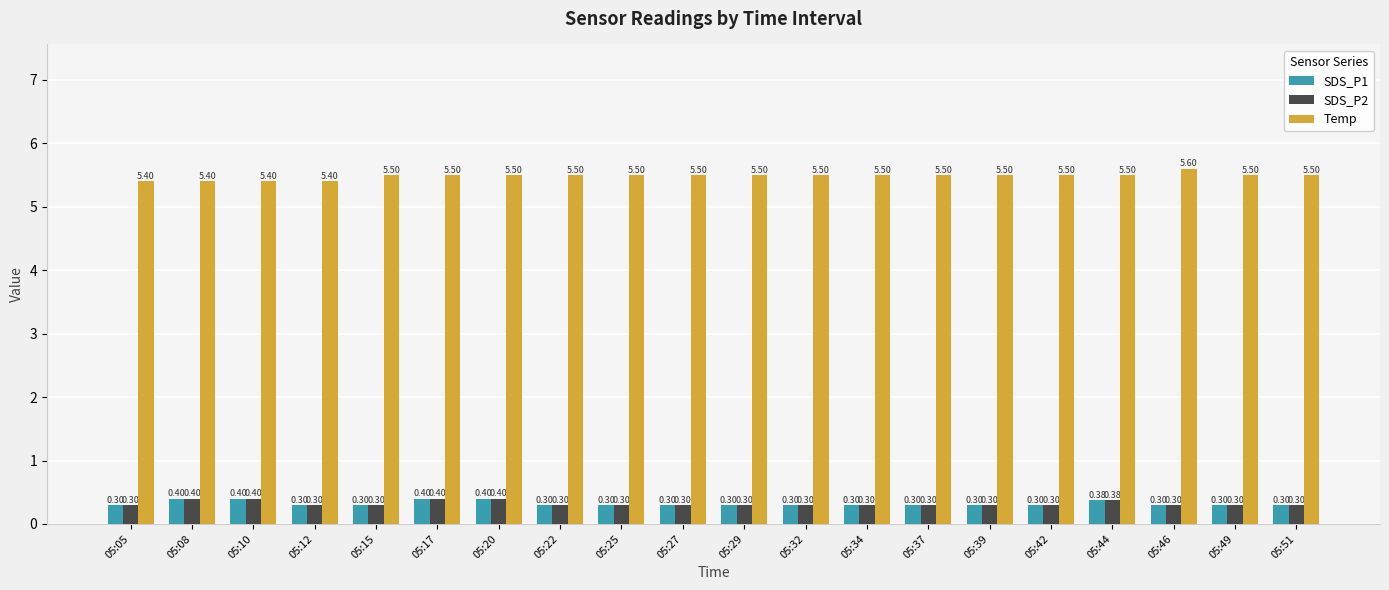

The value of SDS_P2 at 05:25 is 0.3. True or false?

True